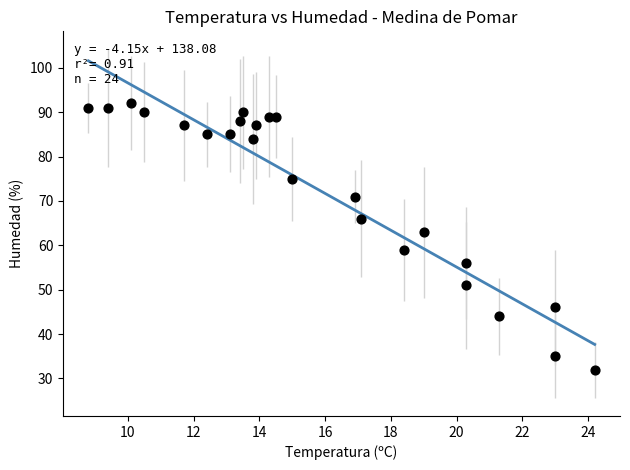

What Y value in the scatter plot is closest to 62?

63